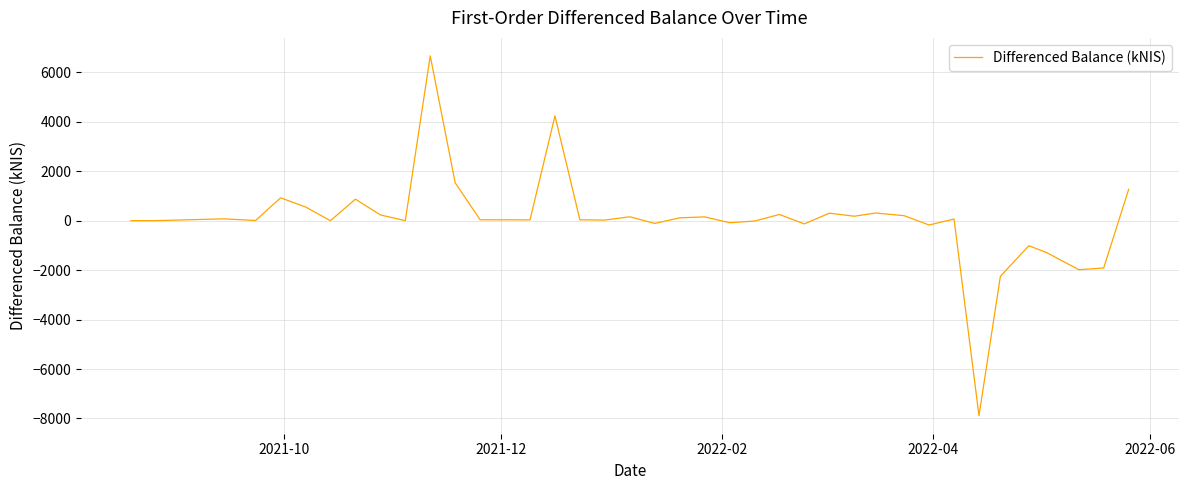

What is the smallest value displayed?

-7888.3